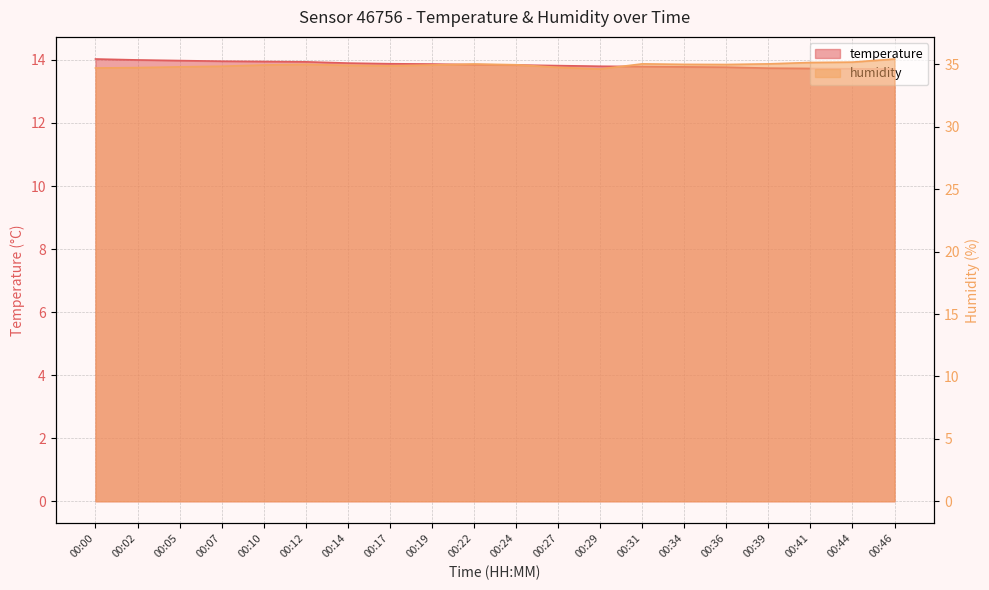

How many categories are shown in the chart?

20